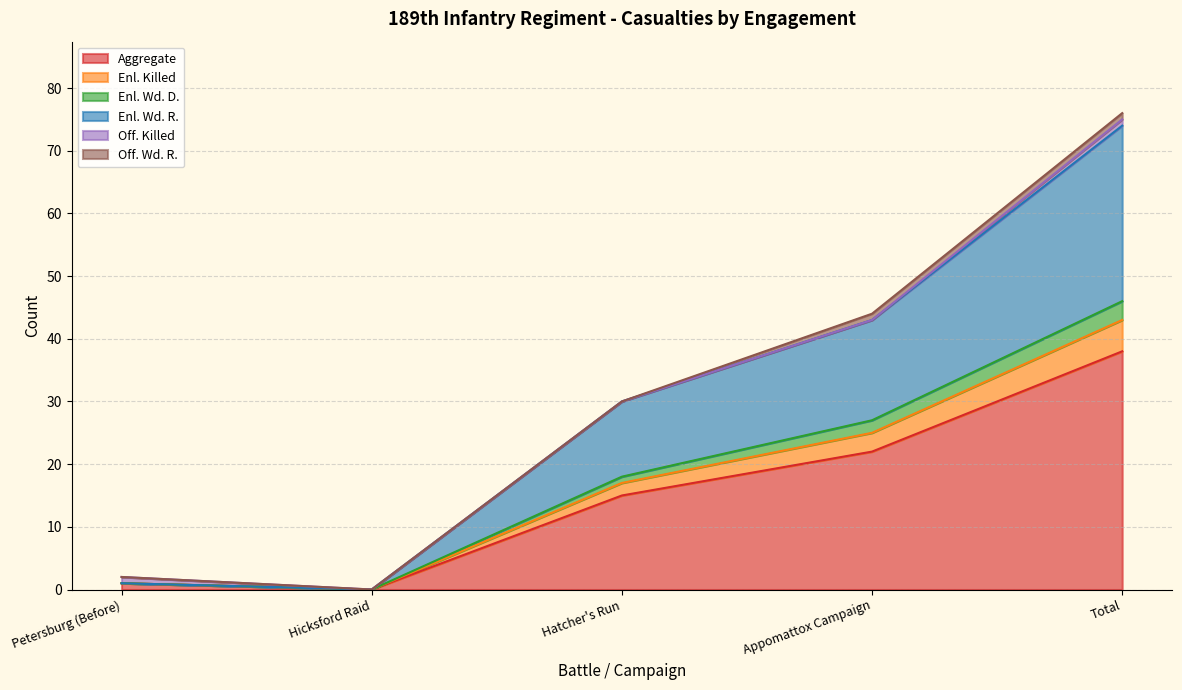

At which category is the sum across all series the highest?

Total